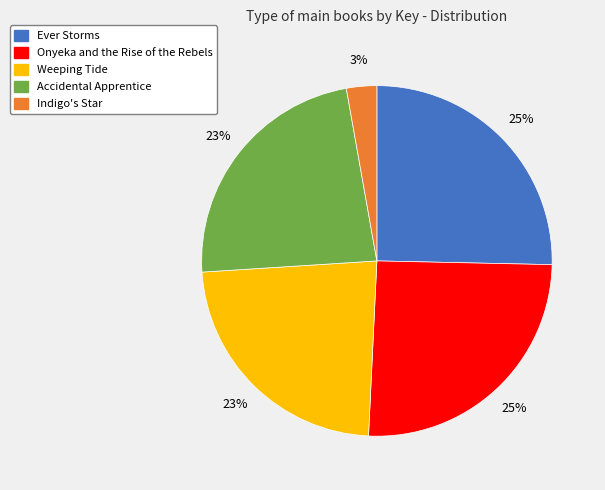

What percentage is the Accidental Apprentice slice, to the nearest percent?

23%